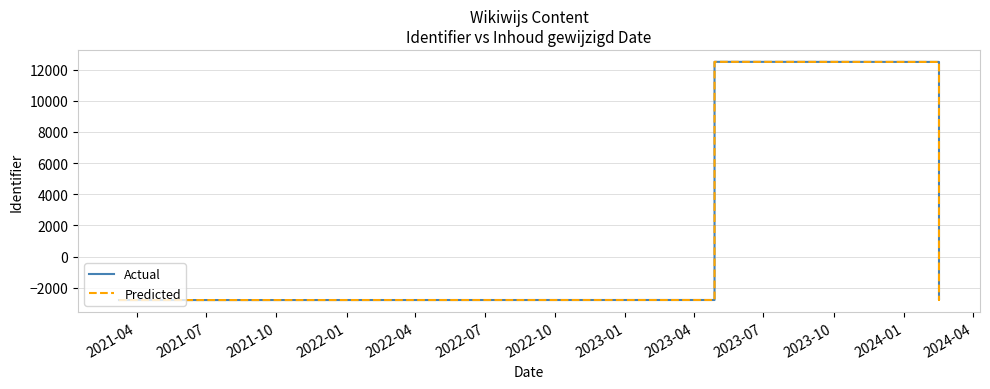

At which label is Actual closest to 4855?

2023-10